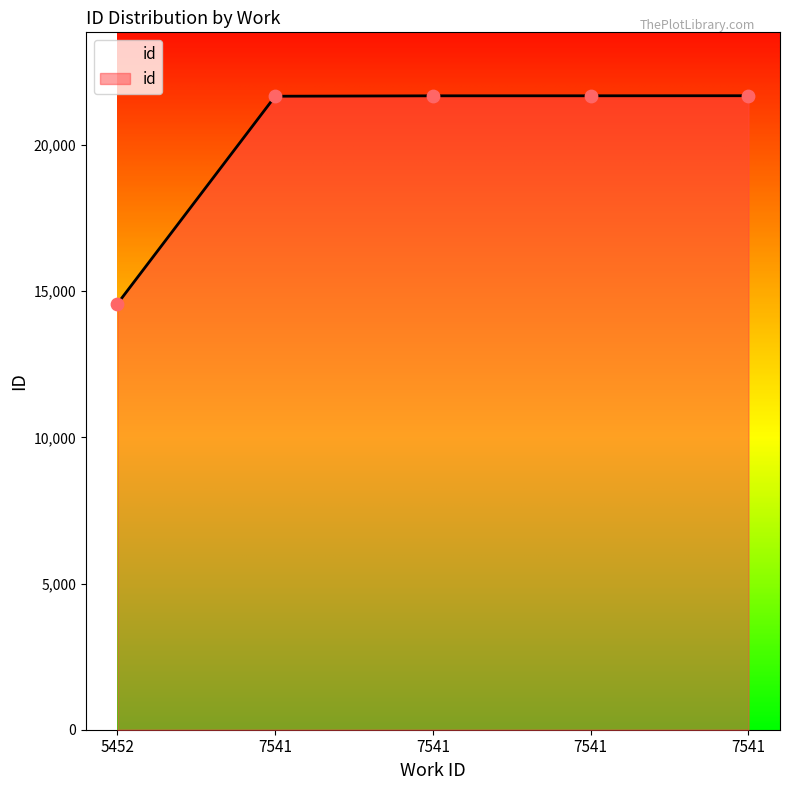

What is the change in value from 7541 to 7541?

+1